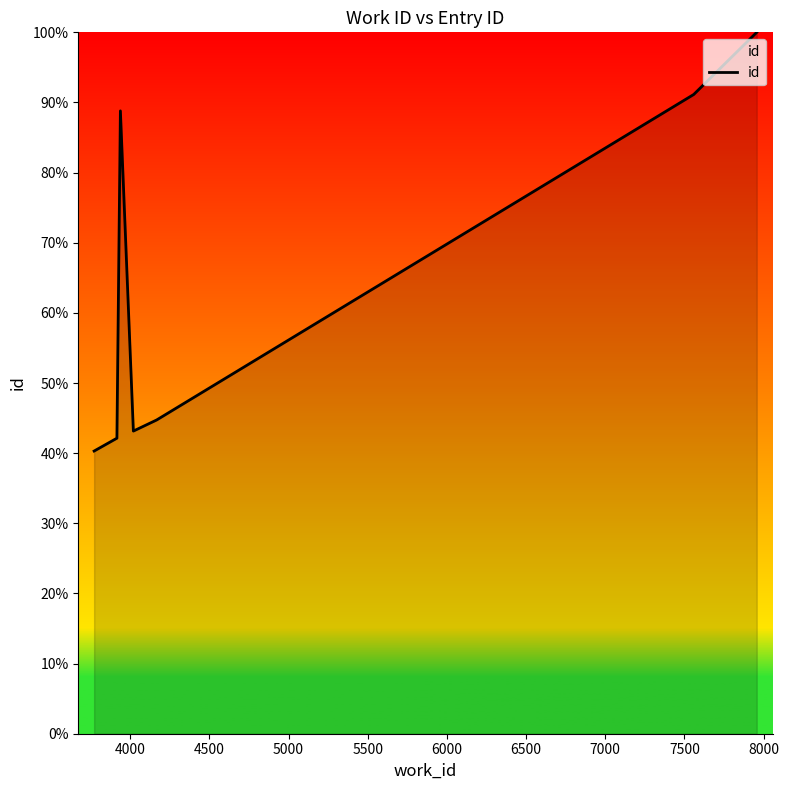

Reading left to right, what are all the values shown in this chart?

40.3	41.6	42.1	88.8	43.1	44.7	91.1	100.0